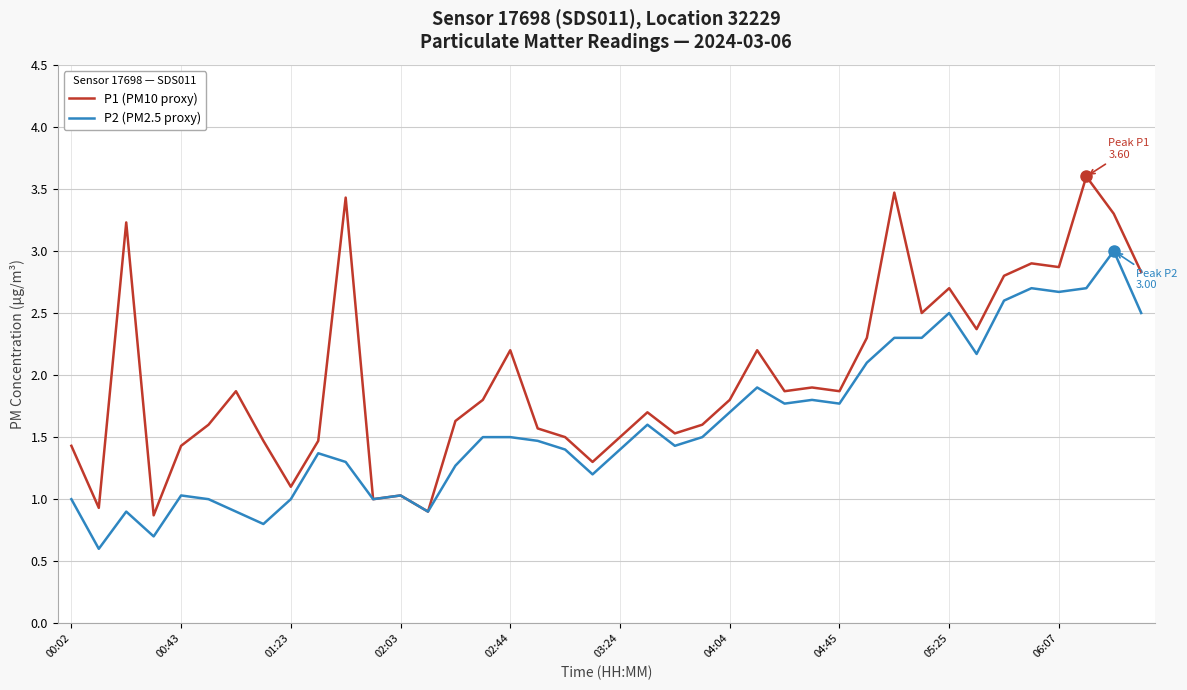

Which series has the largest range (max minus min)?

P1 (PM10 proxy)